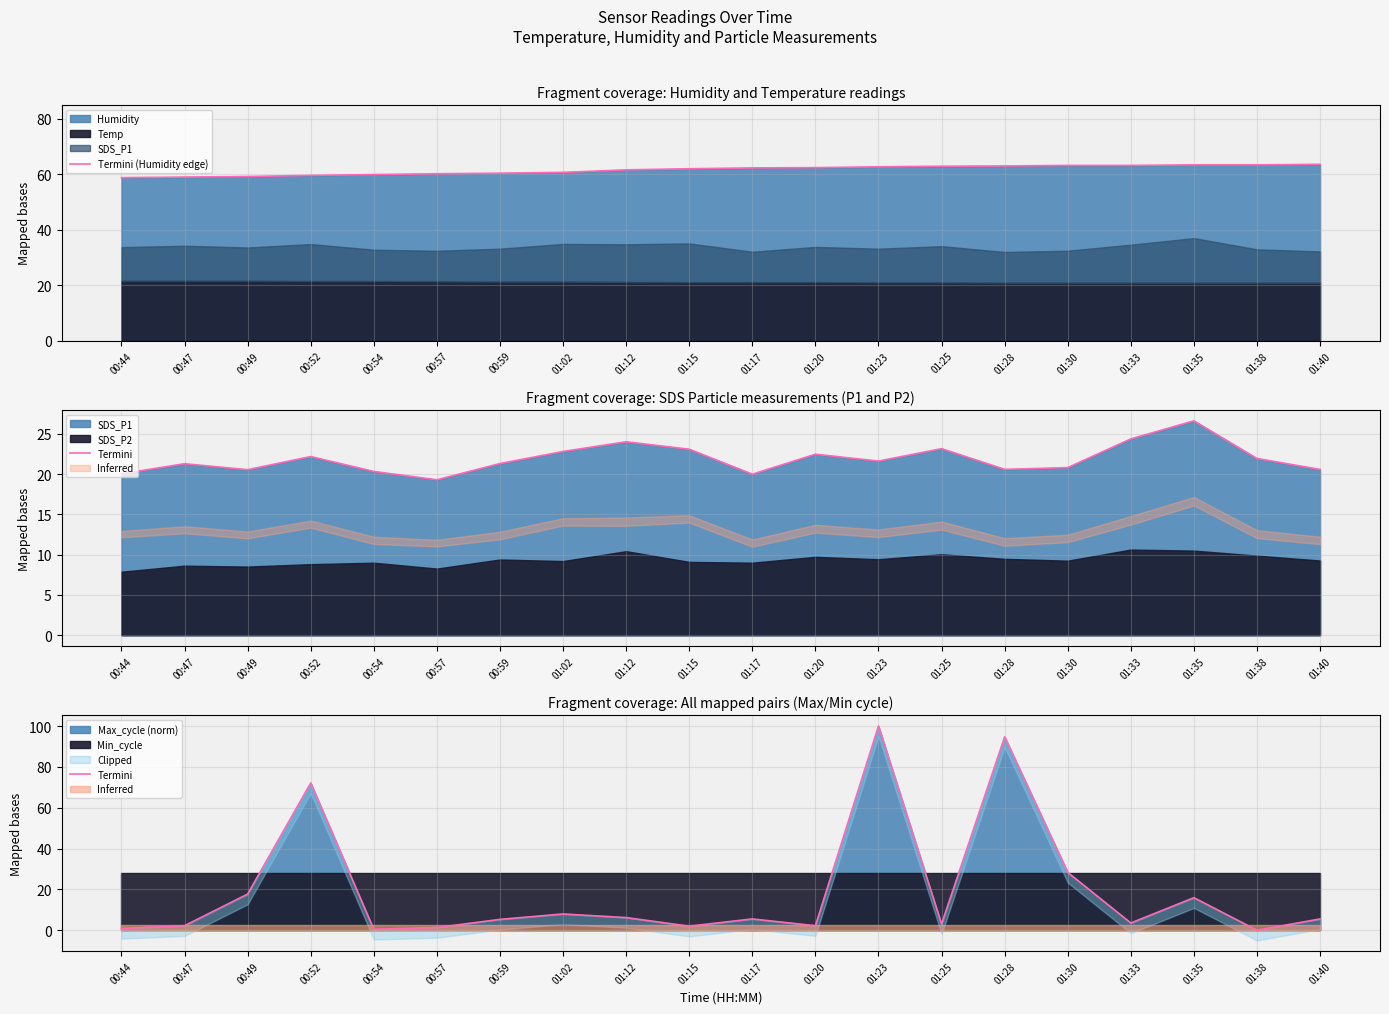

At how many categories does at least one series exceed 18?

20